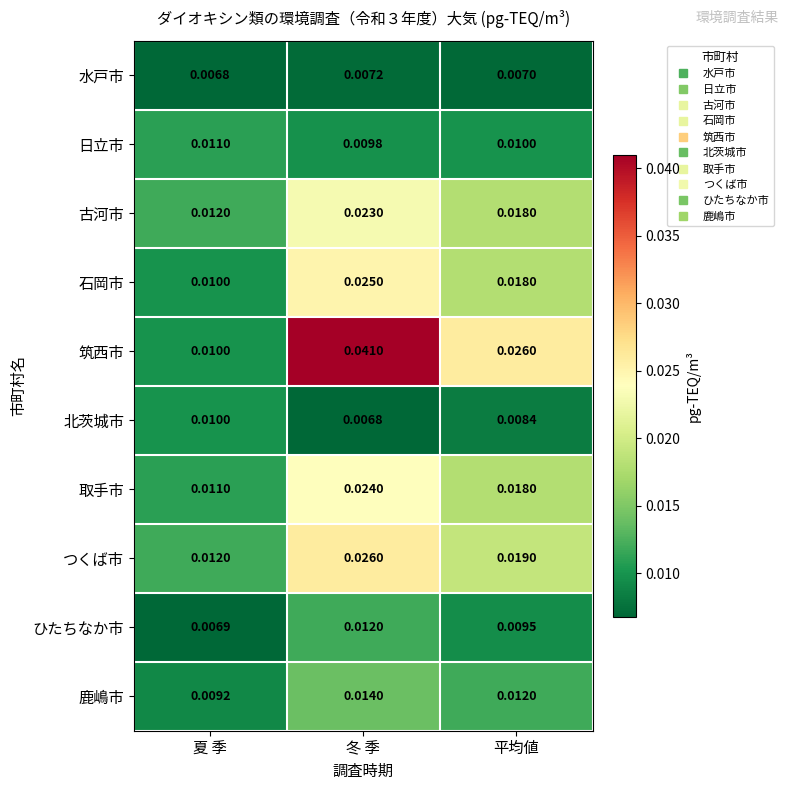

How many categories are shown in the chart?

3